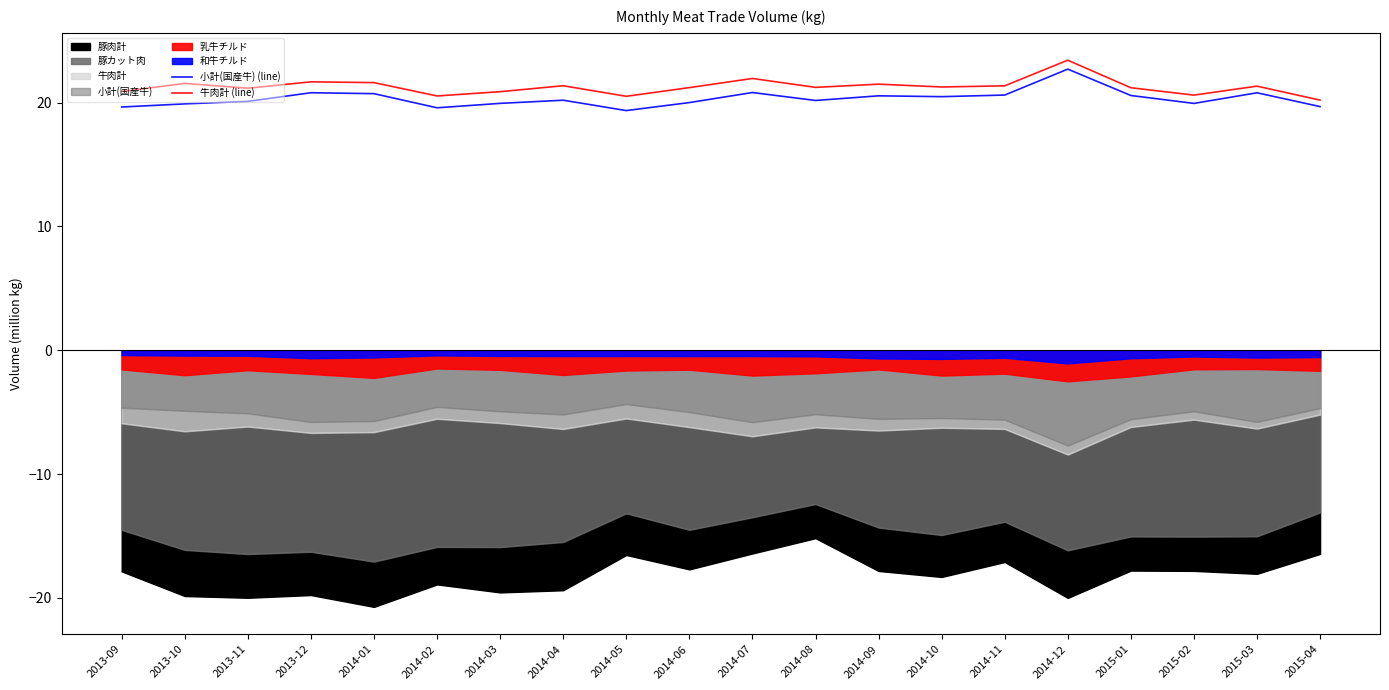

How many values in the 牛肉計 (line) series are below 21?

6